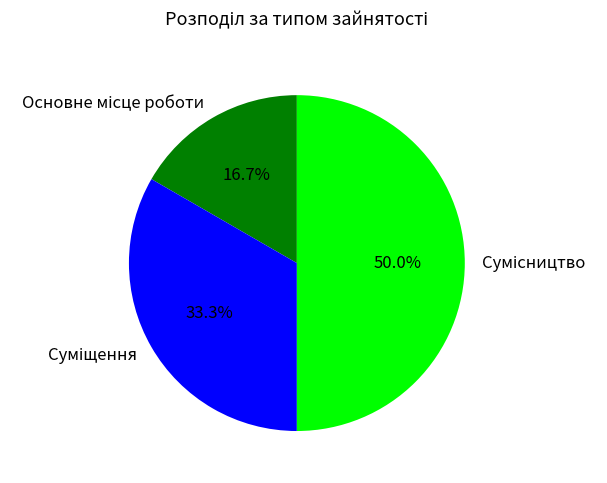

How many segments does this pie chart have?

3